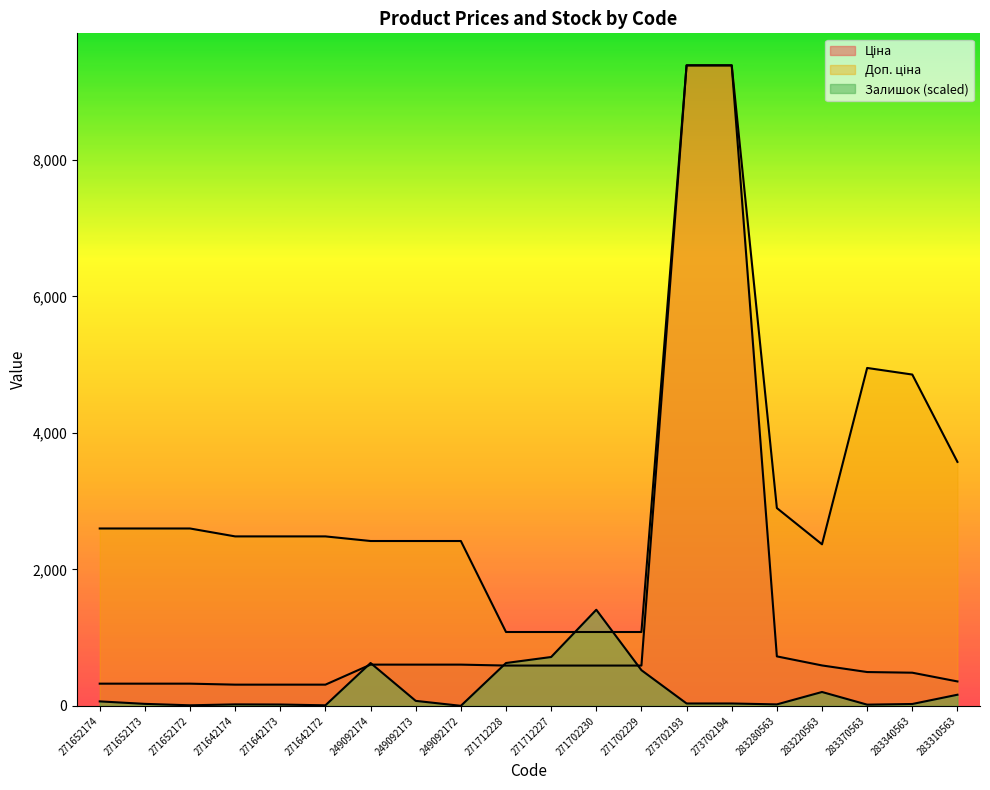

How many intersections are there between Доп. ціна and Залишок?

2